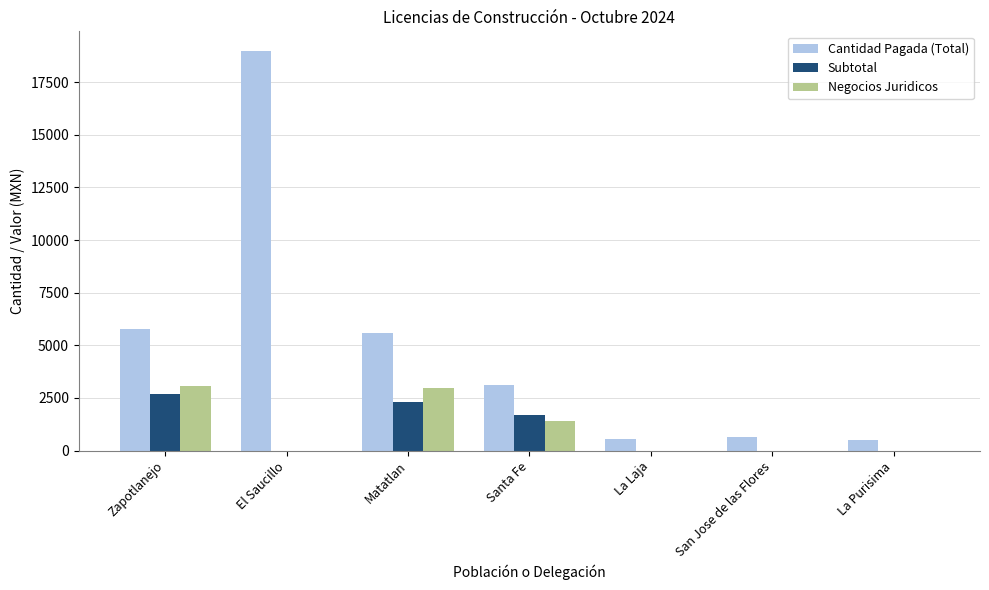

Count the number of categories in the chart.

7